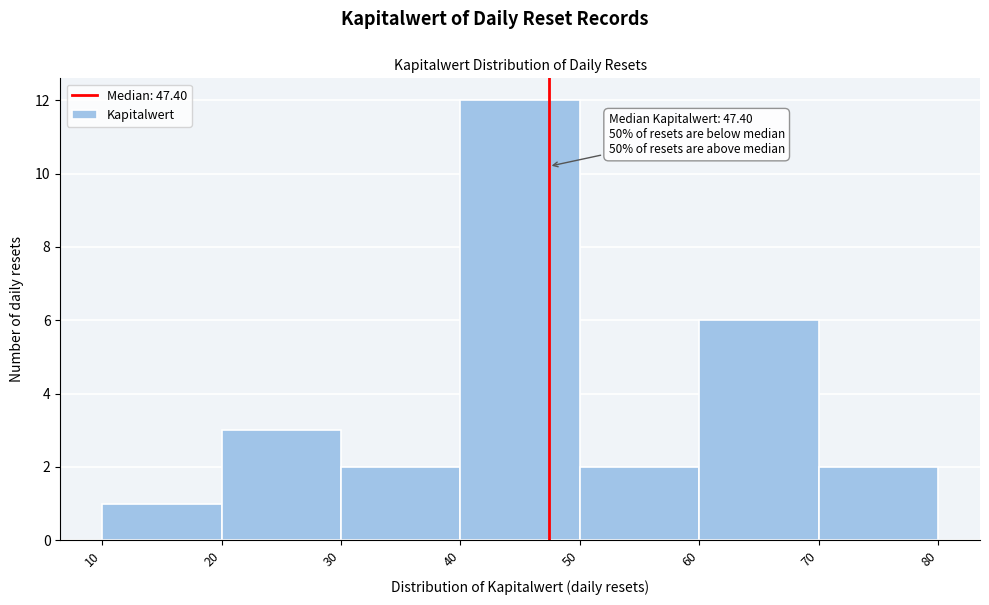

Which range on the x-axis has the tallest bar?

40 to 50